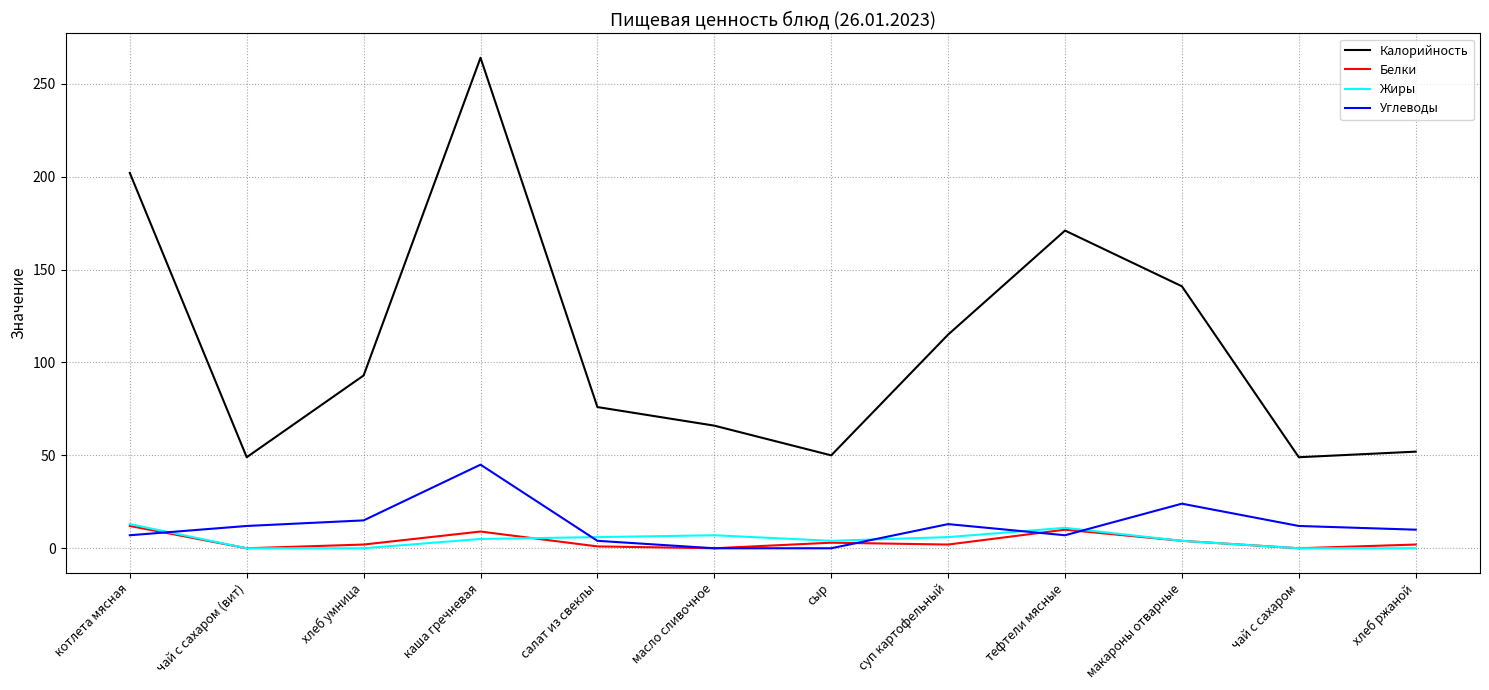

Is it true that Калорийность equals 52 at хлеб ржаной?

True